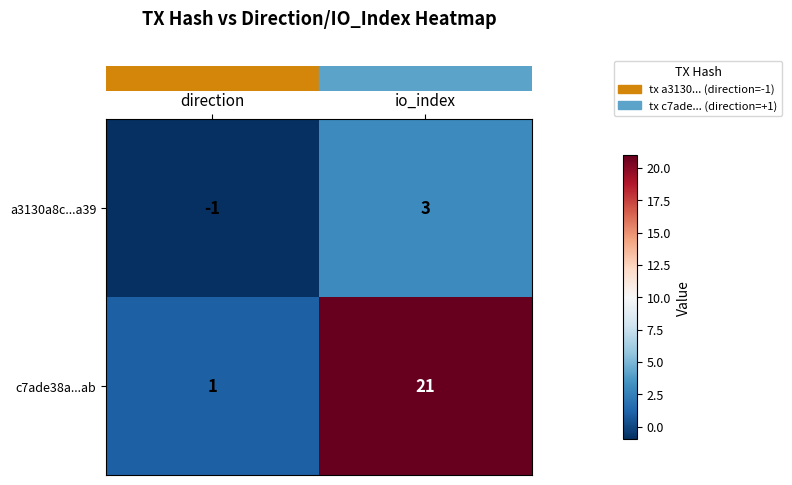

What is the difference between the c7ade38a...ab values at io_index and direction?

20